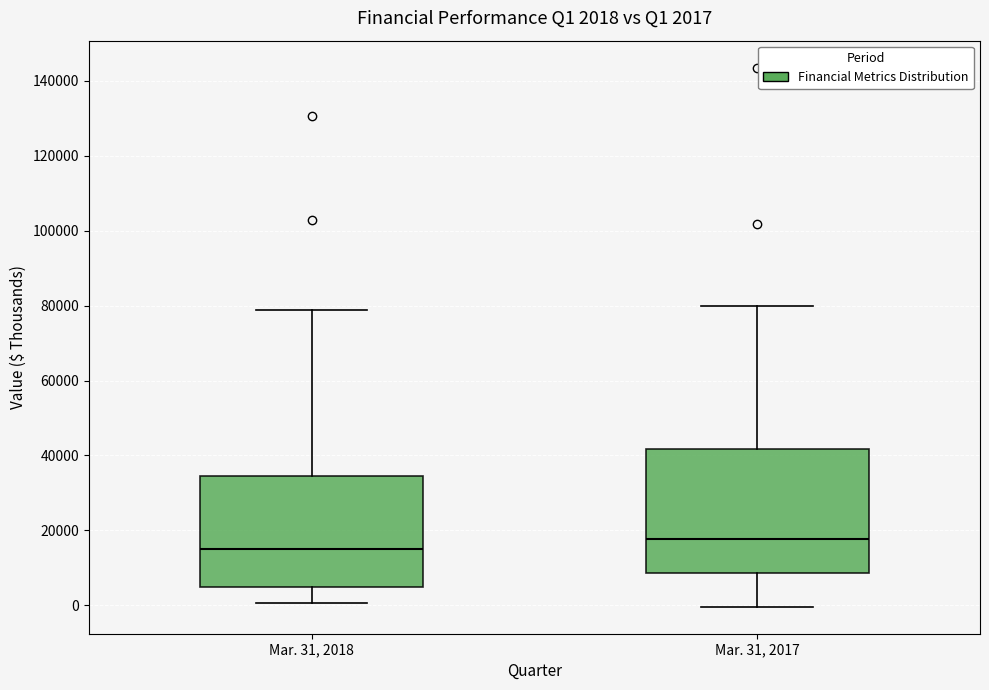

Which box is the tallest, from its lower edge to its upper edge?

Mar. 31, 2017